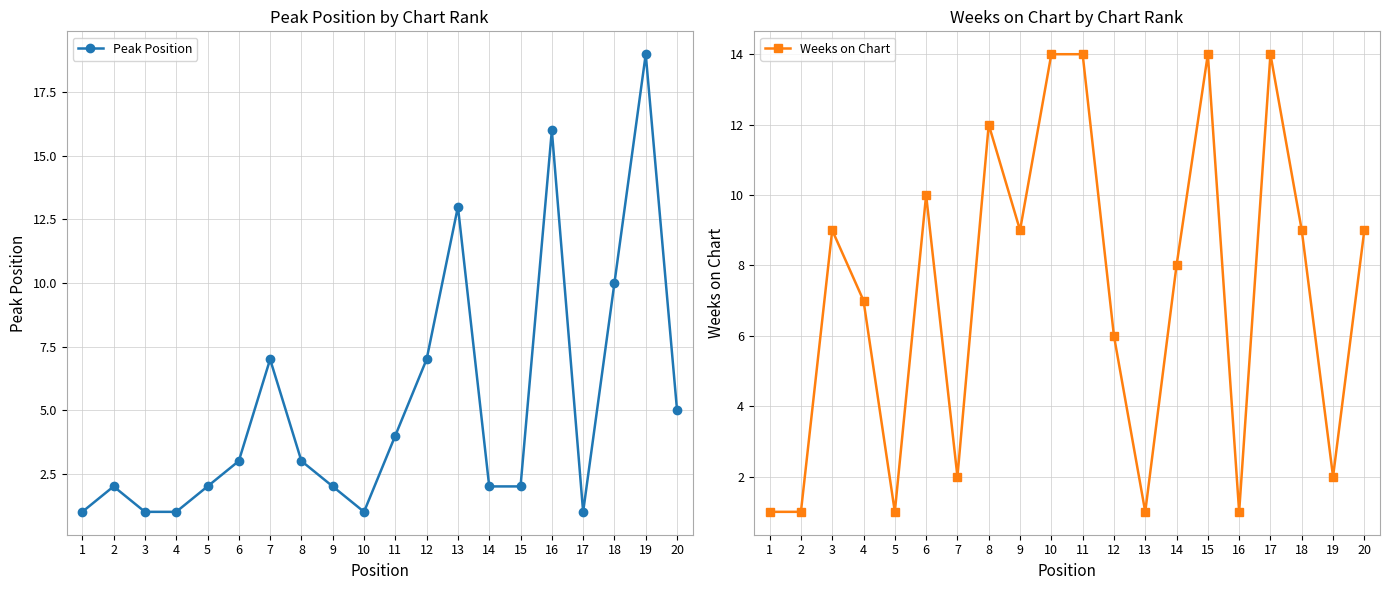

What is the maximum value for Peak Position?

19